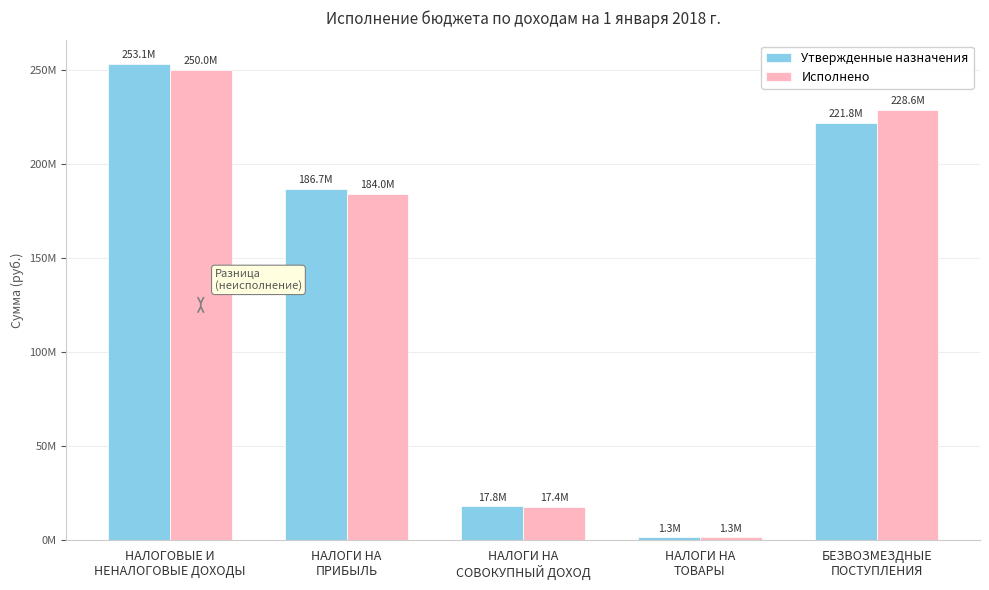

What are all the series names shown in the legend?

Утвержденные назначения, Исполнено